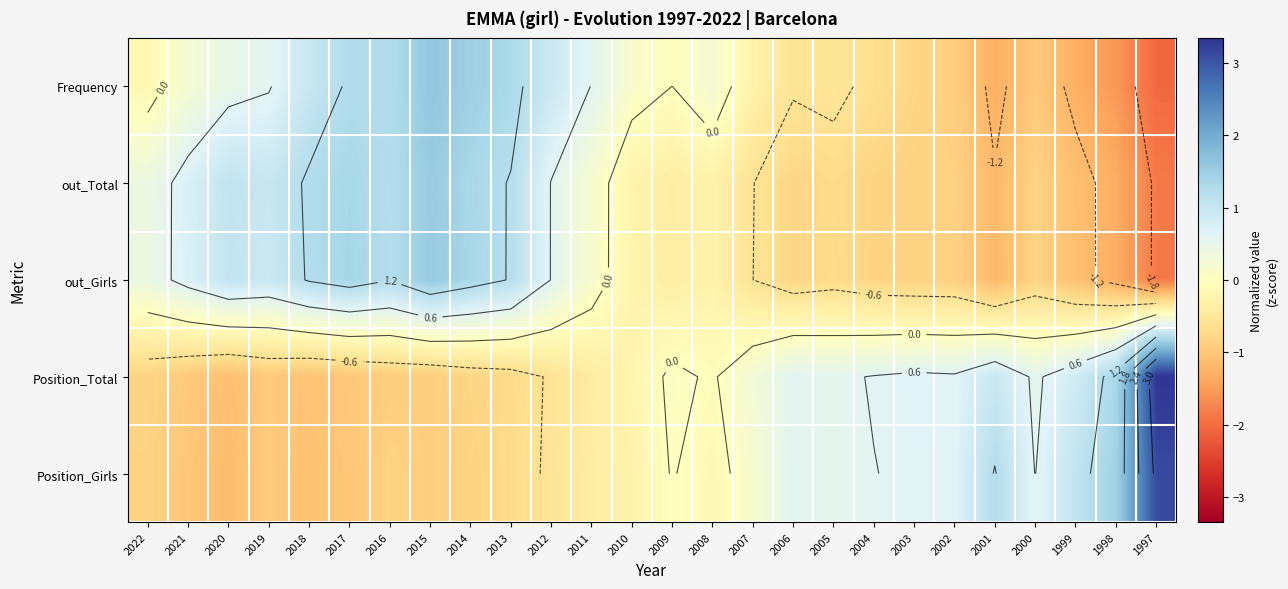

Is it true that out_Total equals 0.6 at 2012?

True